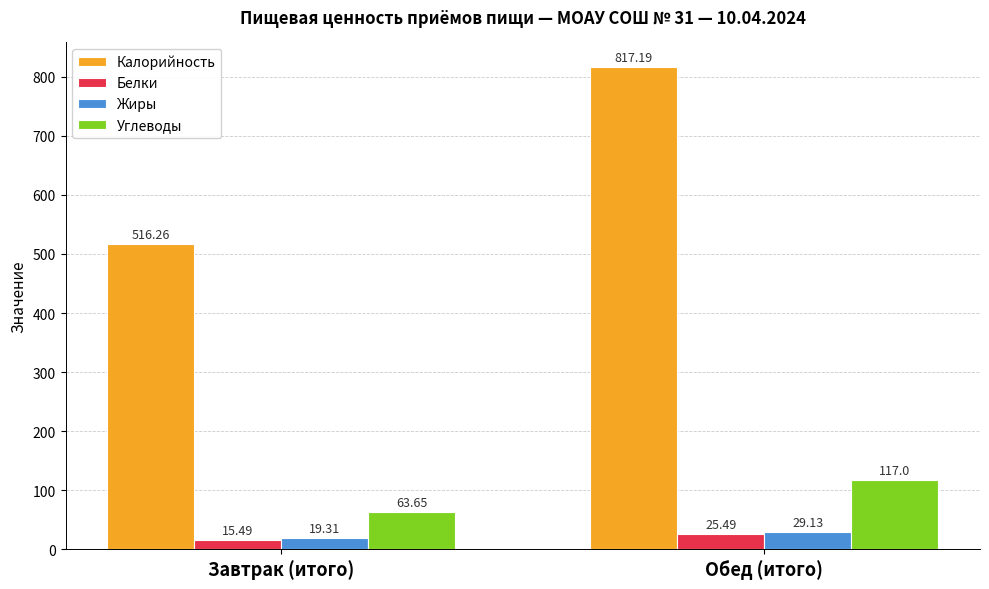

What is the label of the 1st bar from the left?

Завтрак (итого)